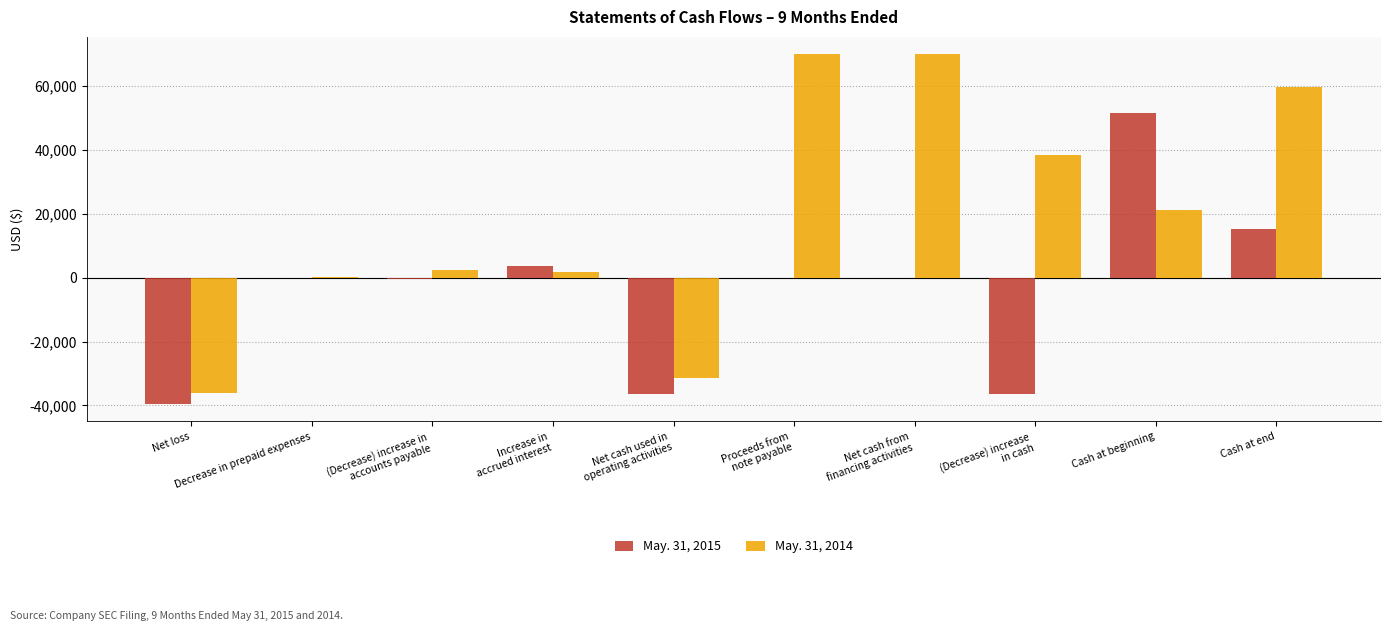

Is the value of May. 31, 2014 at Net cash used in
operating activities greater than the value of May. 31, 2015 at (Decrease) increase in
accounts payable?

No